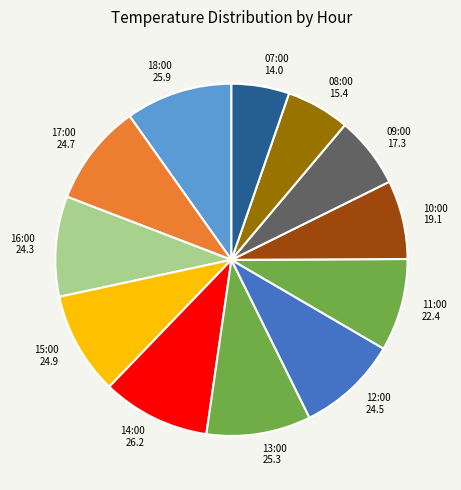

Which category has the smallest portion of the pie?

07:00